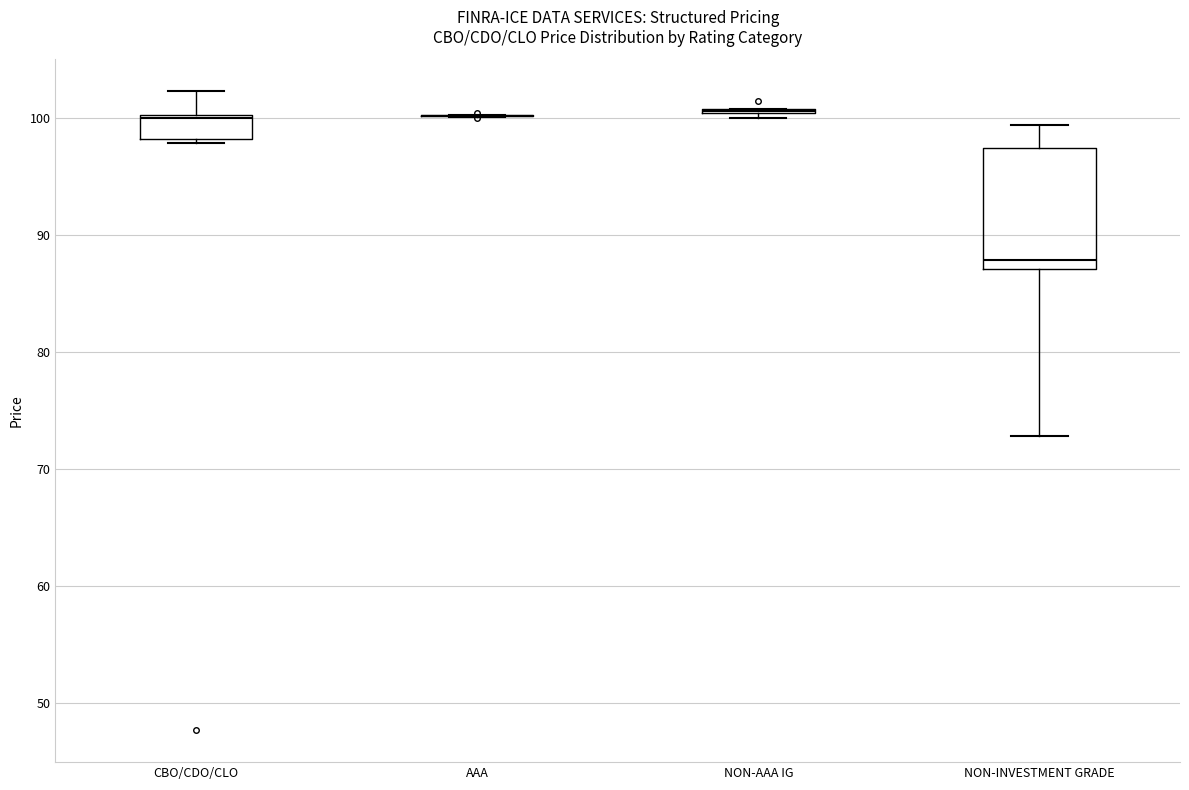

Where is the upper edge of the box for CBO/CDO/CLO on the y-axis? The values are not printed on the chart, so give them approximately, as read against the axis.

100